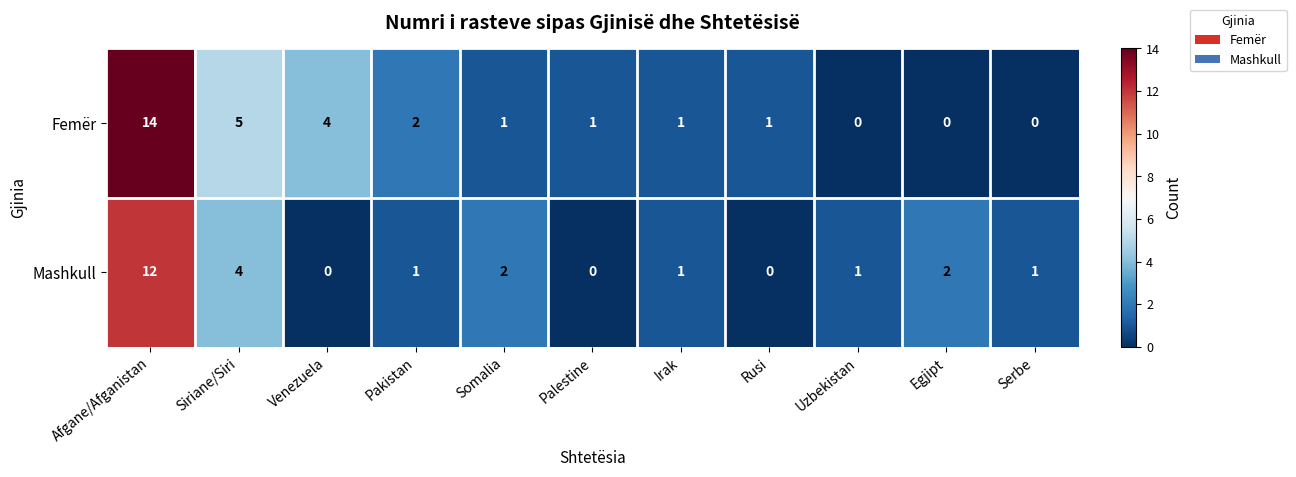

What is the sum of all Femër values?

29